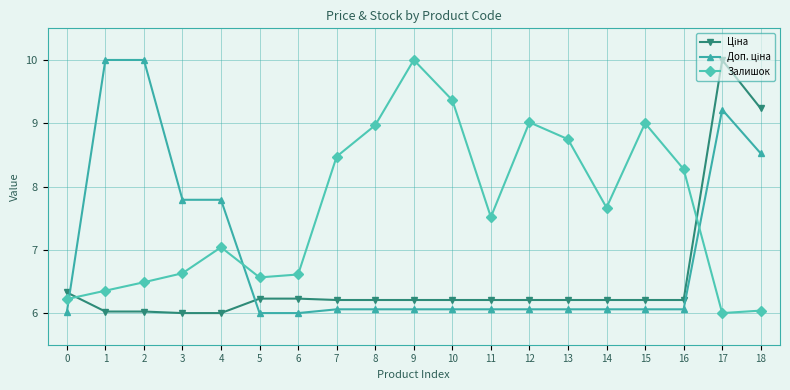

What is the difference between the second highest and minimum values in the Залишок series?

3.4